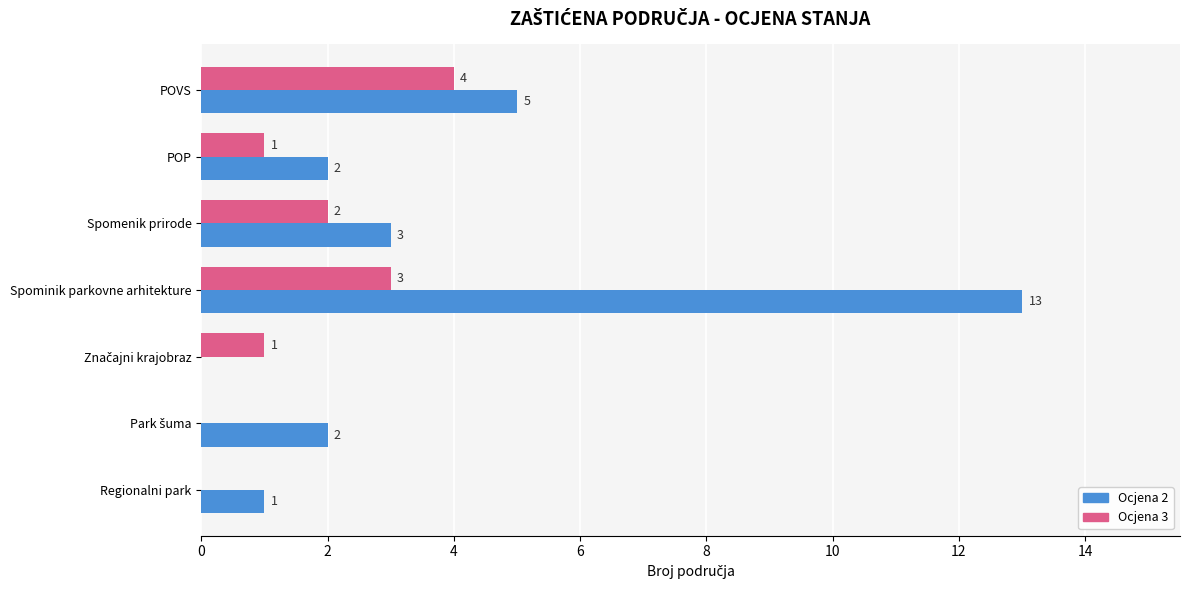

What are all the series names shown in the legend?

Ocjena 2, Ocjena 3